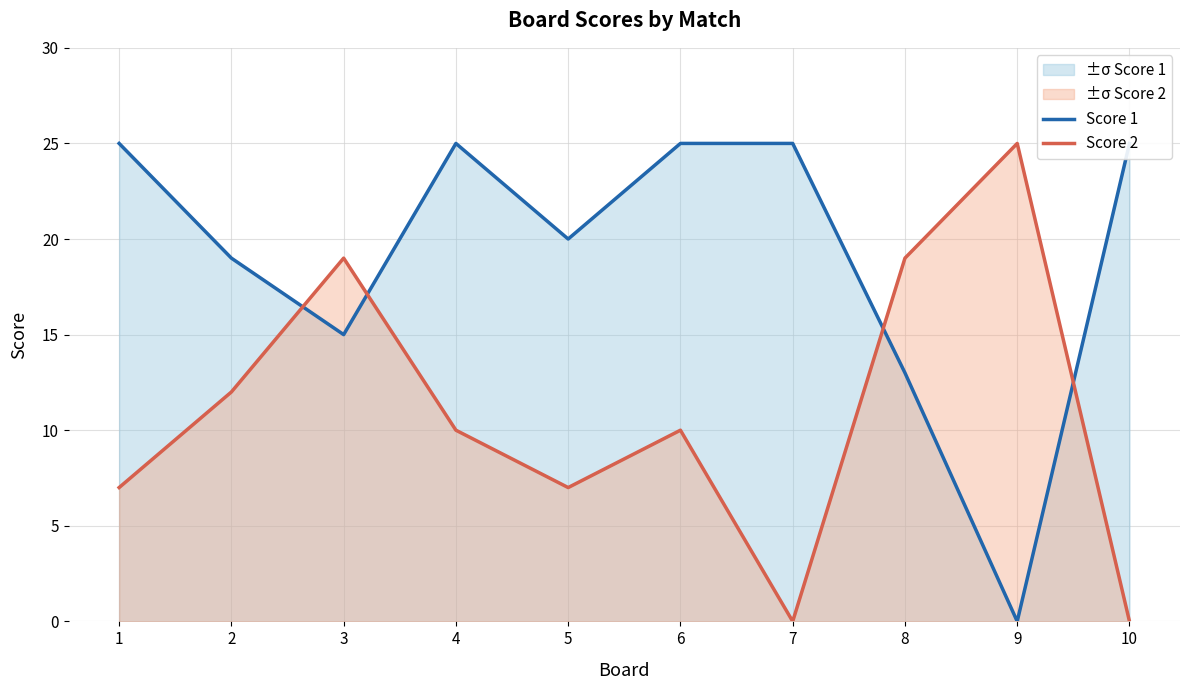

Reading left to right, list all the values displayed in this chart.

Score 1: 25	19	15	25	20	25	25	13	0	25
Score 2: 7	12	19	10	7	10	0	19	25	0